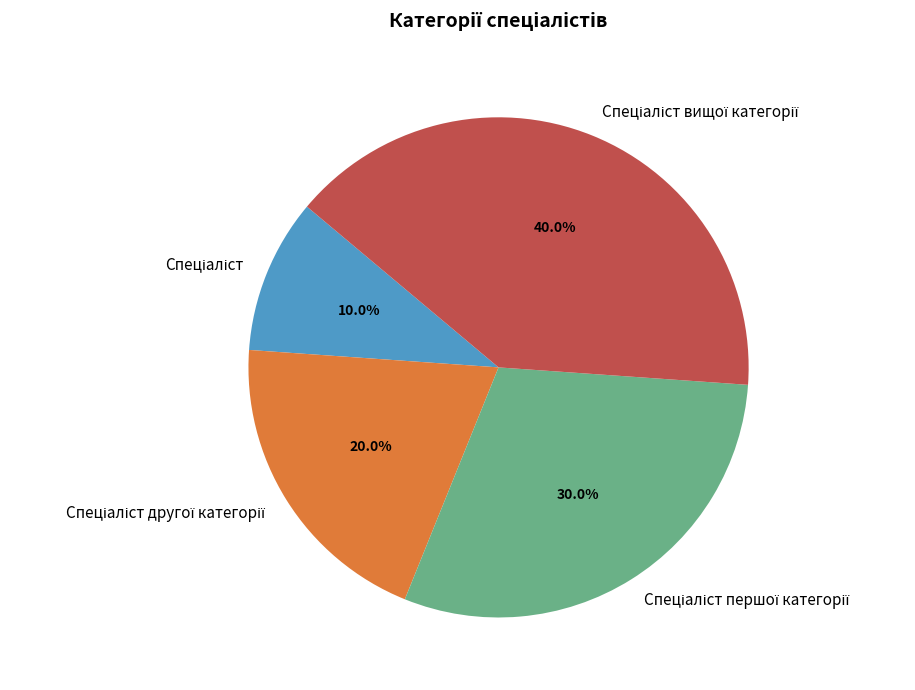

Is there a majority slice in this chart?

No